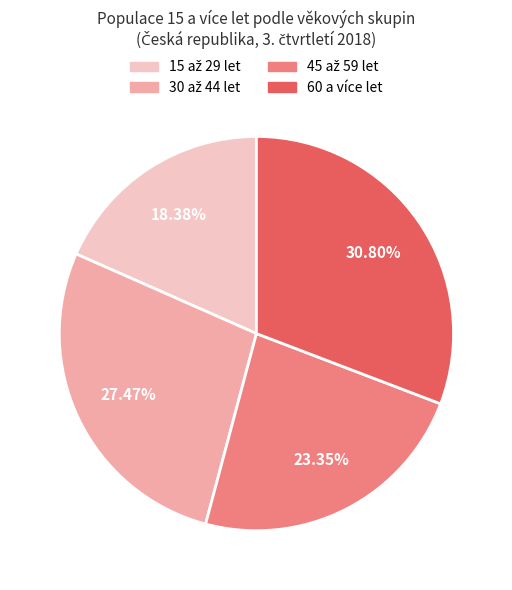

Is 60 a více let the majority of the pie?

No